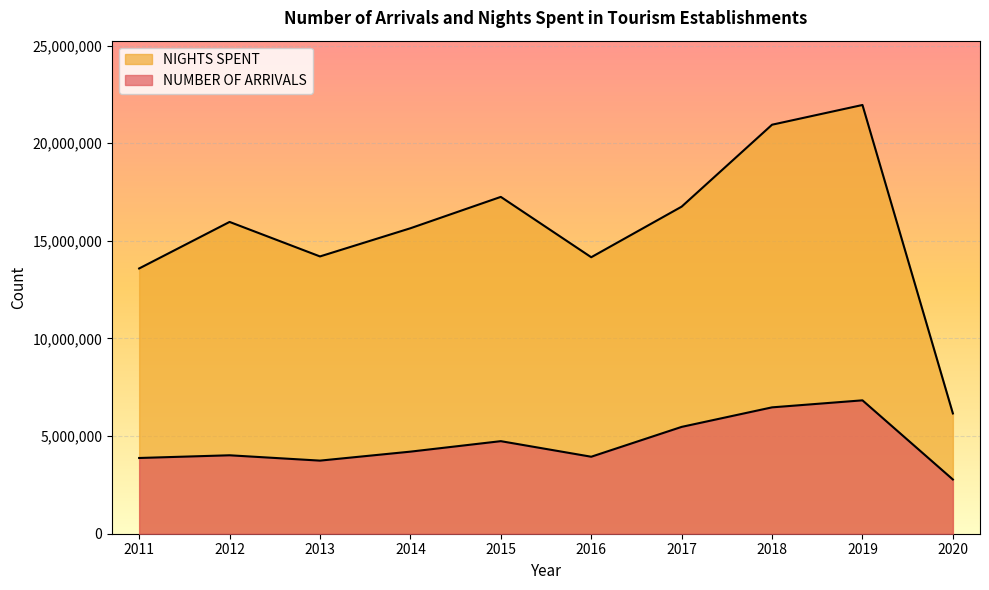

How many lines are shown in the chart?

2